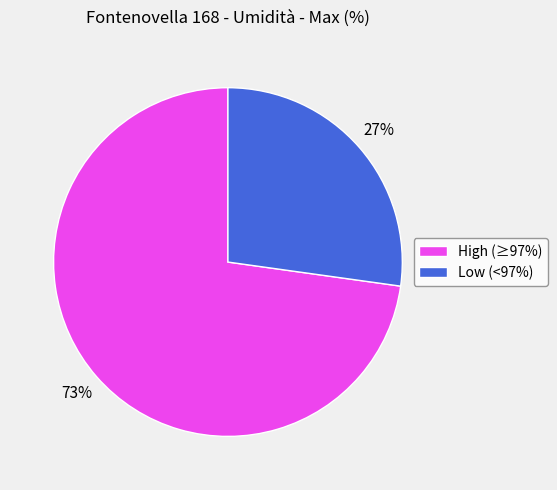

Between Low (<97%) and High (≥97%), which is larger?

High (≥97%)